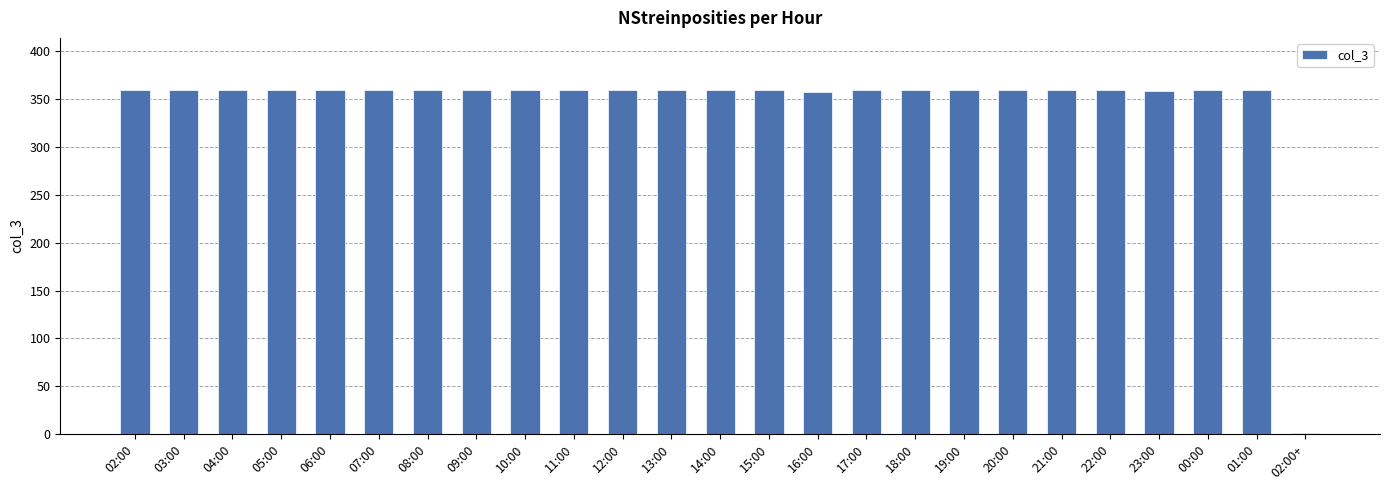

Approximately how many times larger is the value at 04:00 compared to 15:00?

1.0